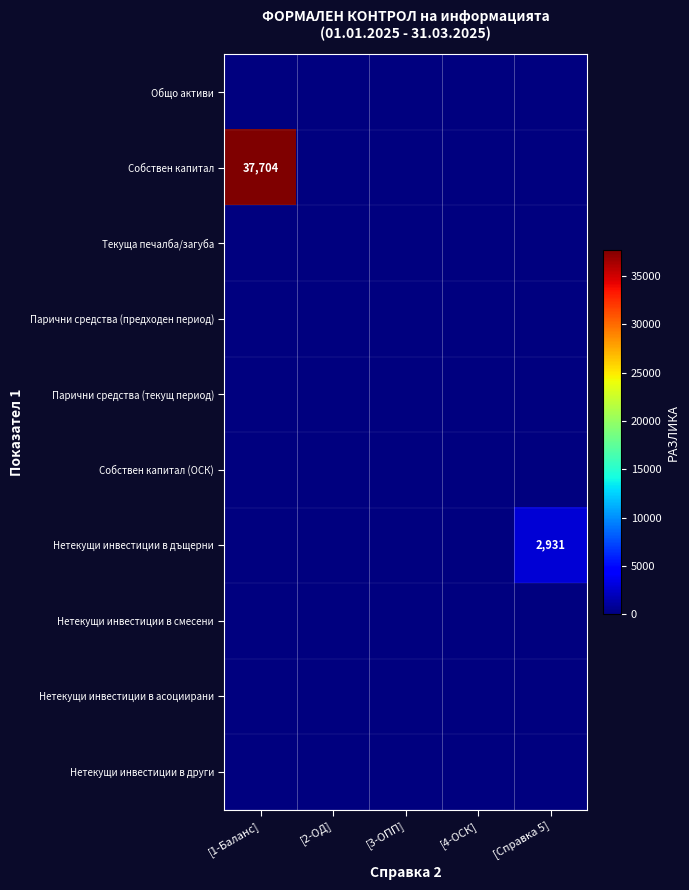

What is the total value across all series at [1-Баланс]?

37704